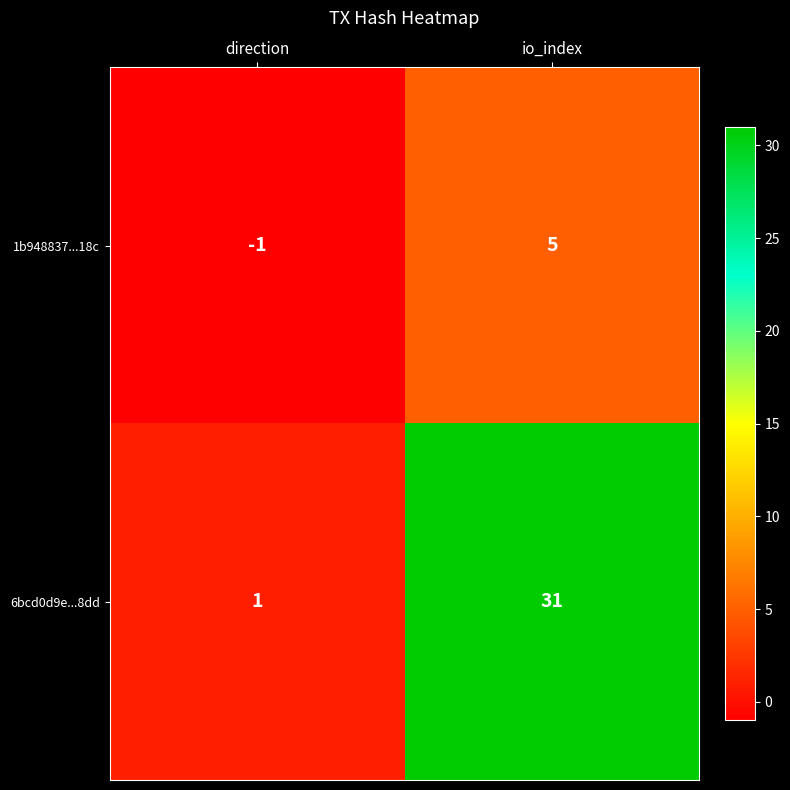

At how many categories does at least one series exceed 27?

1